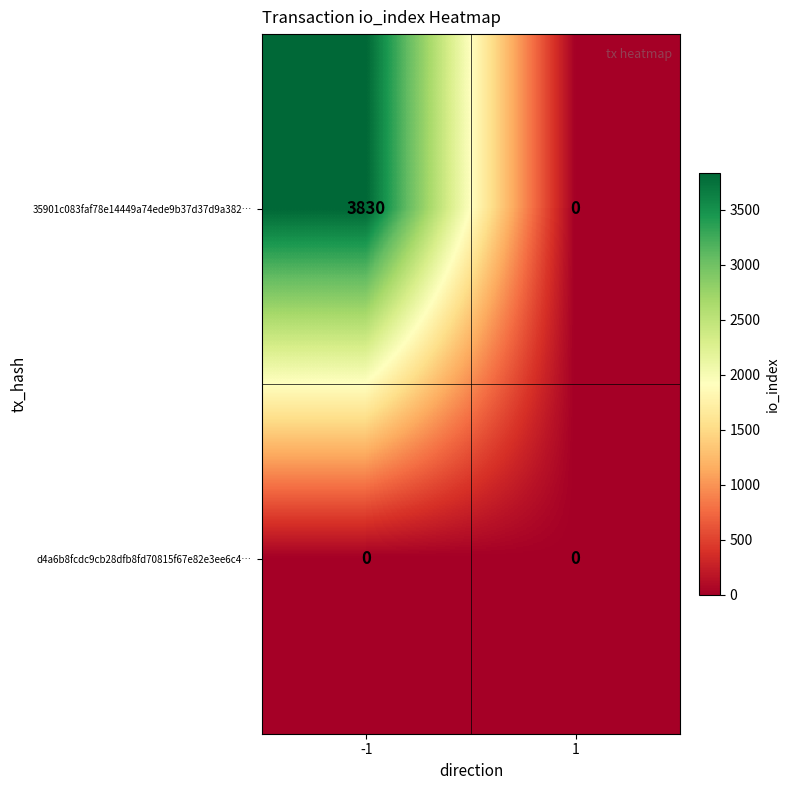

List the series in order of their peak value, highest first.

35901c083faf78e14449a74ede9b37d37d9a382…, d4a6b8fcdc9cb28dfb8fd70815f67e82e3ee6c4…